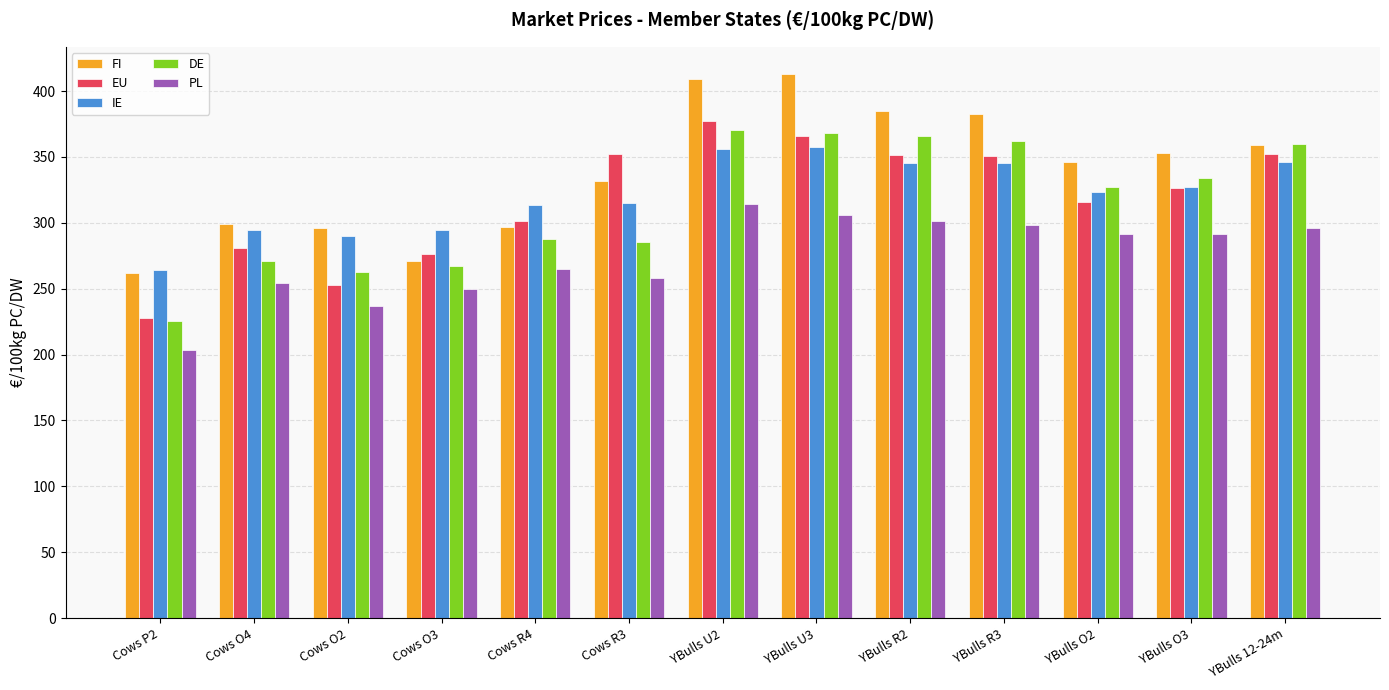

What is the value of the IE bar at the 5th from the left?

313.4